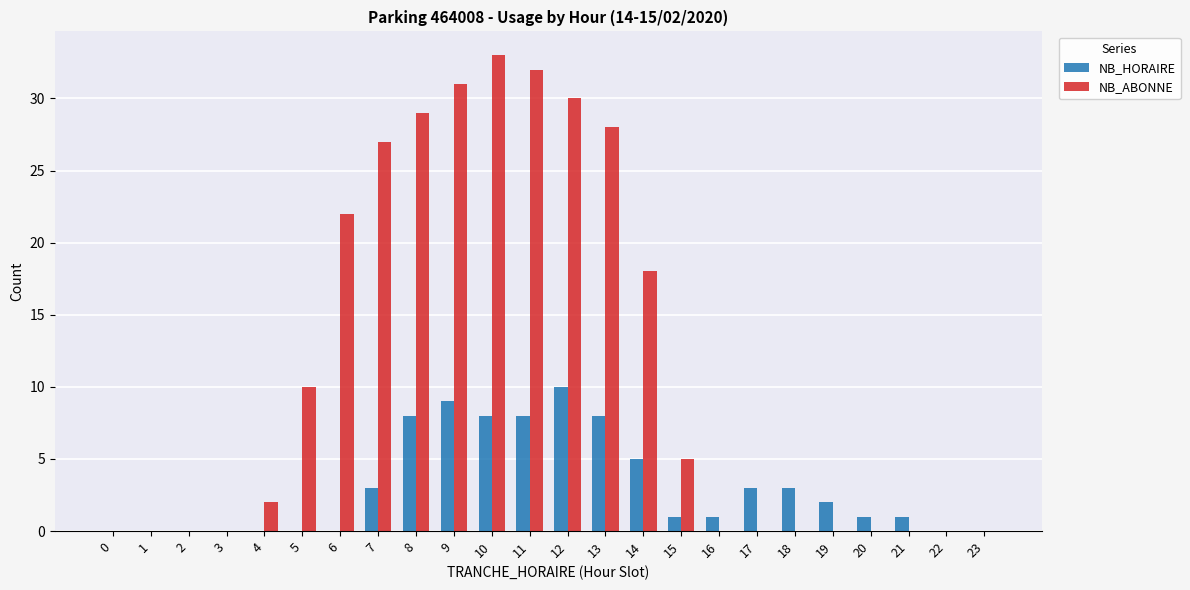

True or false: NB_ABONNE has a value of 30 at 12.

True